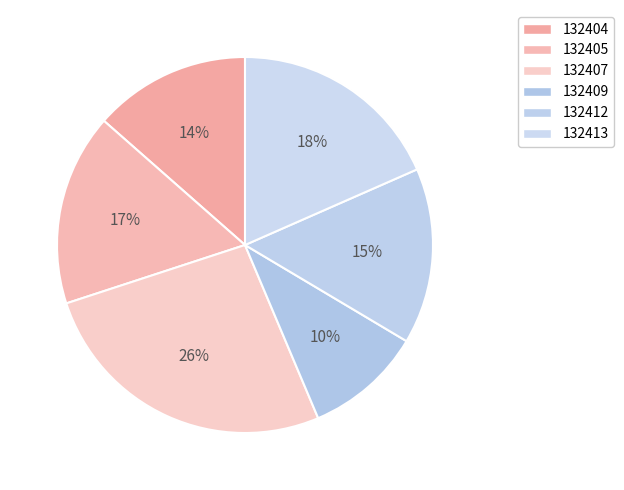

Approximately how many times larger is the value at 132413 compared to 132405?

1.1